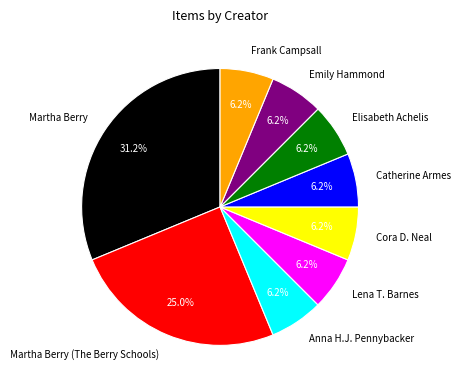

Which slice is the largest?

Martha Berry